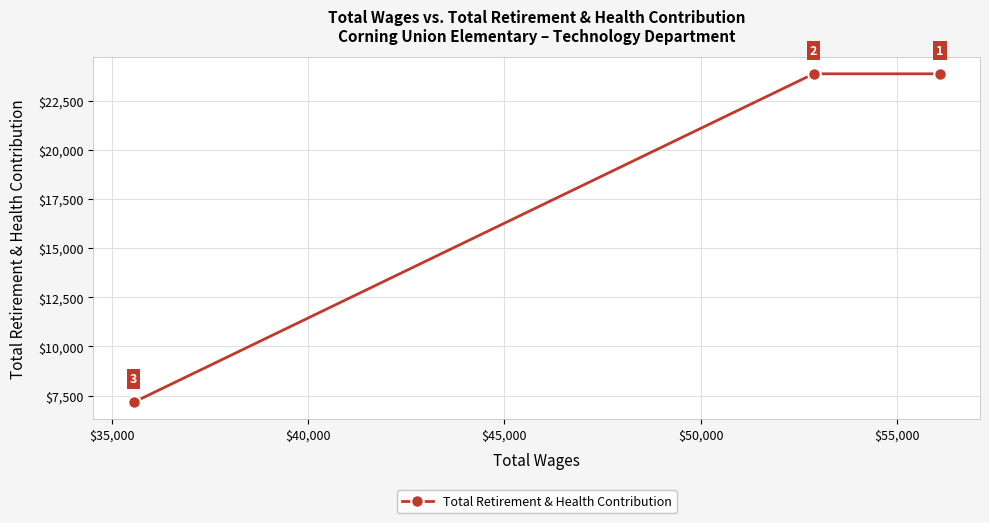

How many values are between 7161 and 23869?

3